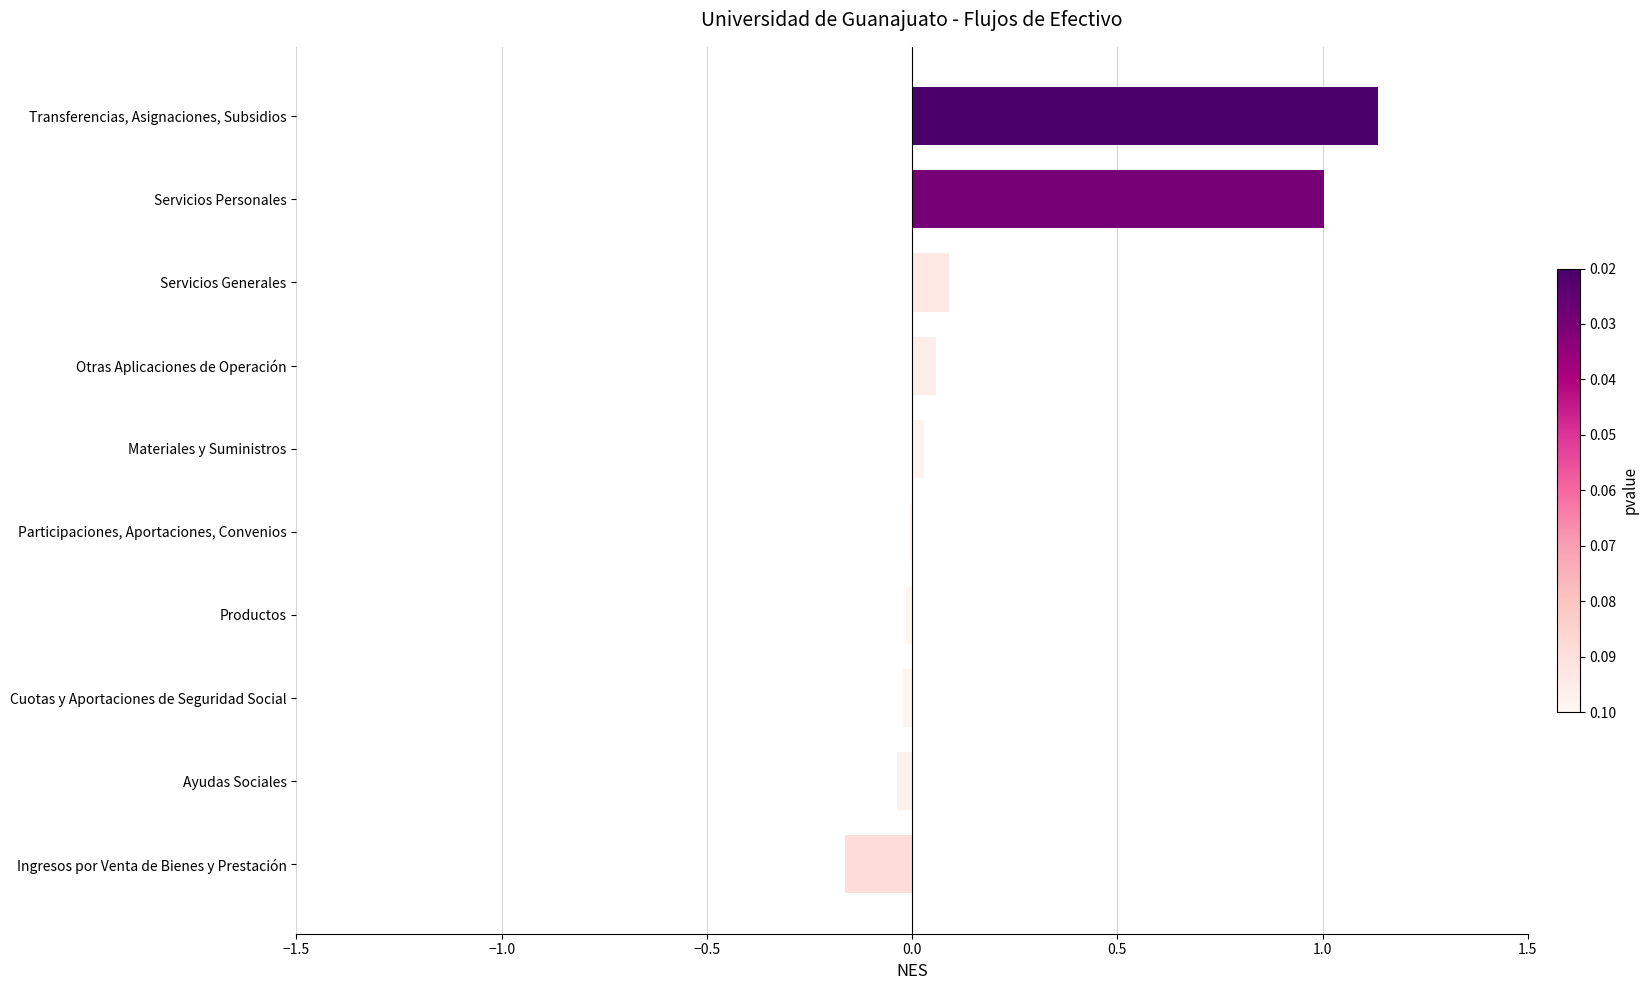

Which has a higher value, Transferencias, Asignaciones, Subsidios or Productos?

Transferencias, Asignaciones, Subsidios